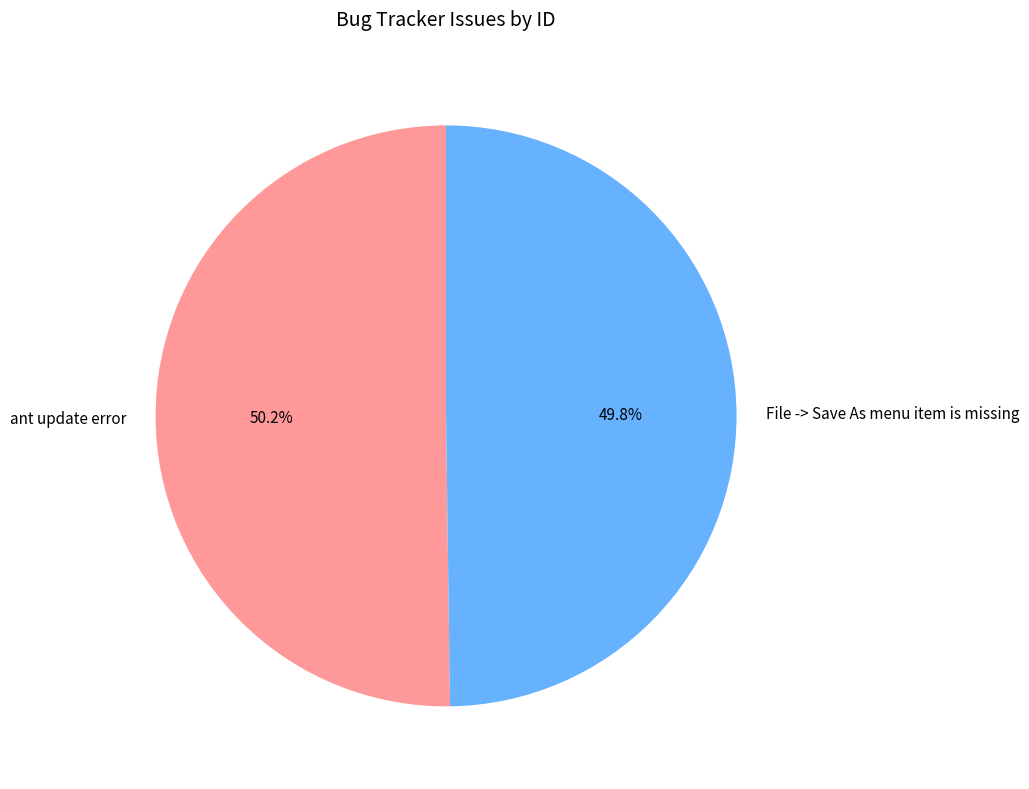

Does any single category account for the majority?

Yes